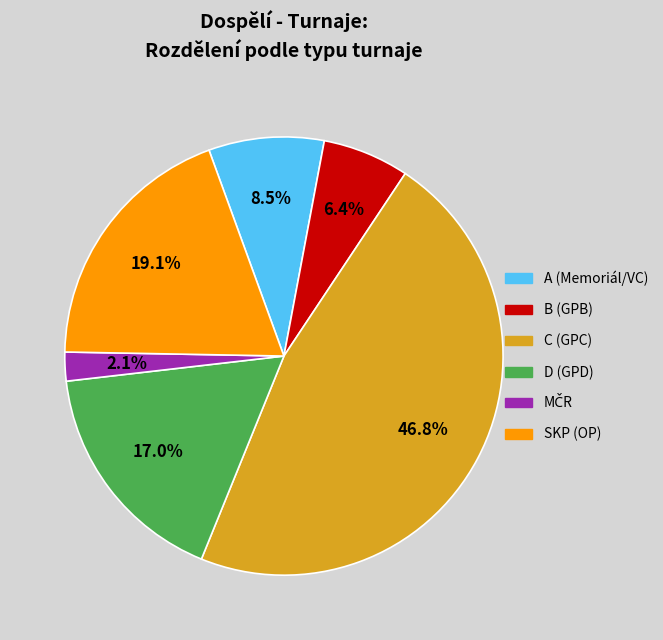

To the nearest percent, what is the difference between the largest and smallest slice percentages?

45%